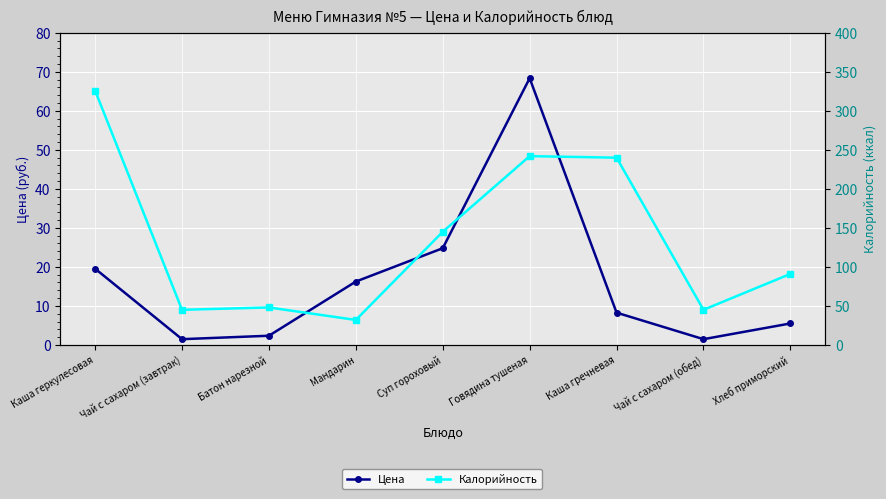

Which series has the largest total across all categories?

Калорийность